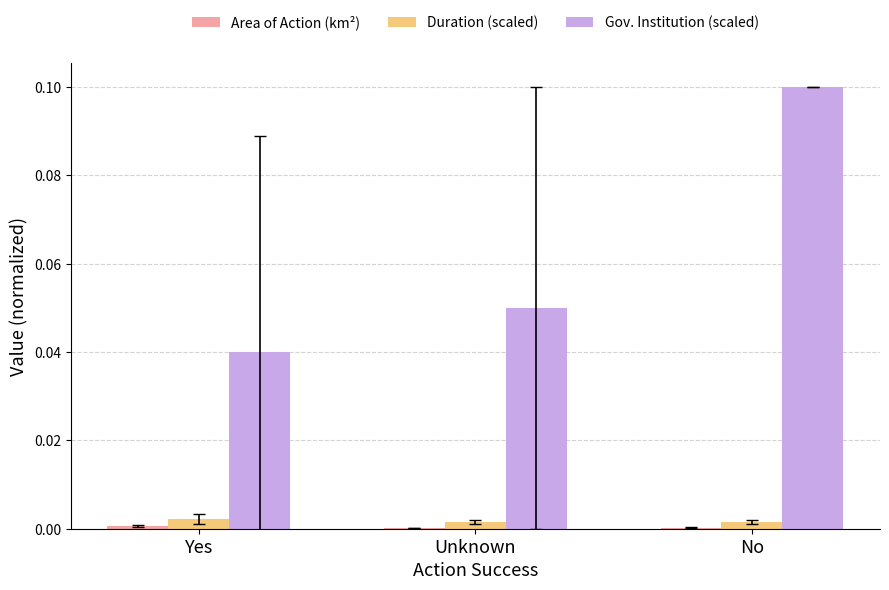

The Duration (scaled) series shows 0.0 at Unknown. True or false?

True